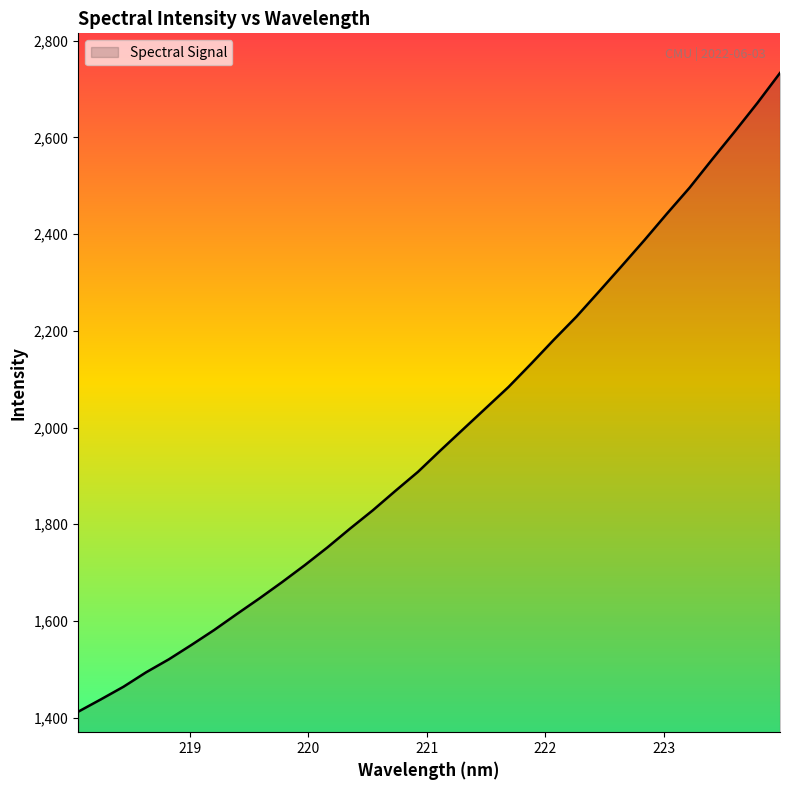

What is the difference between the maximum and minimum values?

1321.3